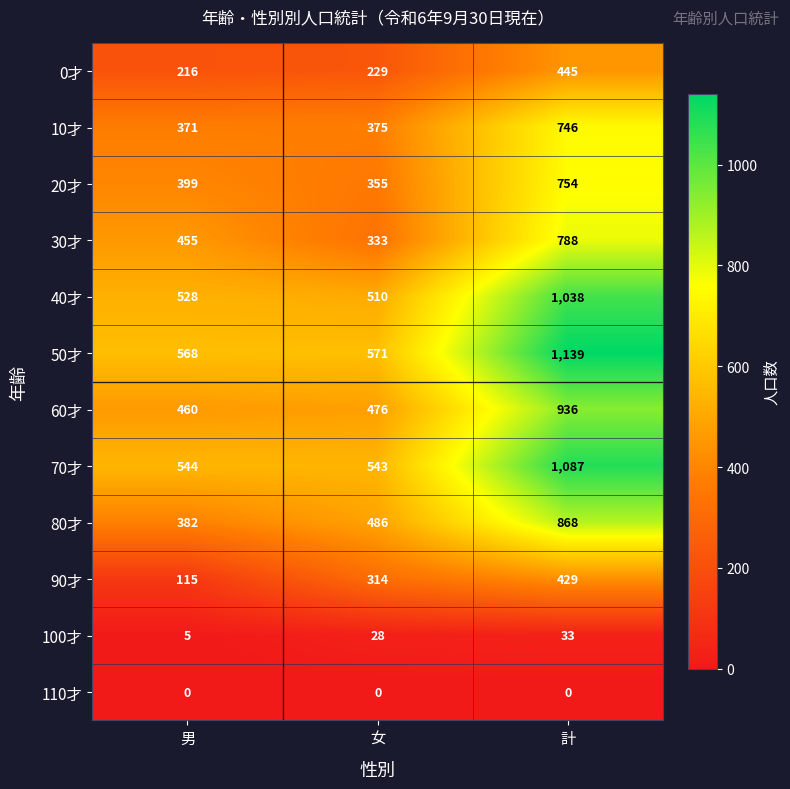

What is the average value of the 90才 series?

286